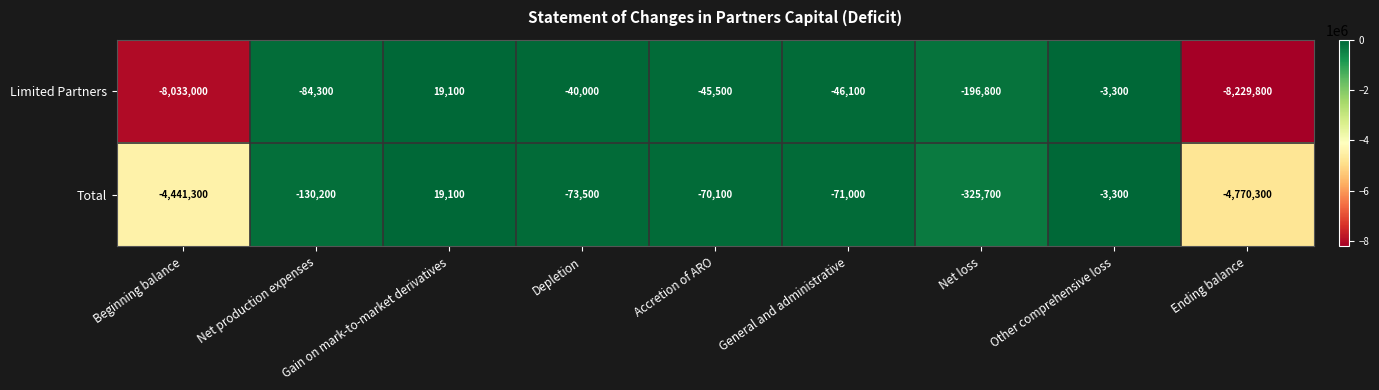

Which series has the largest total across all categories?

Total